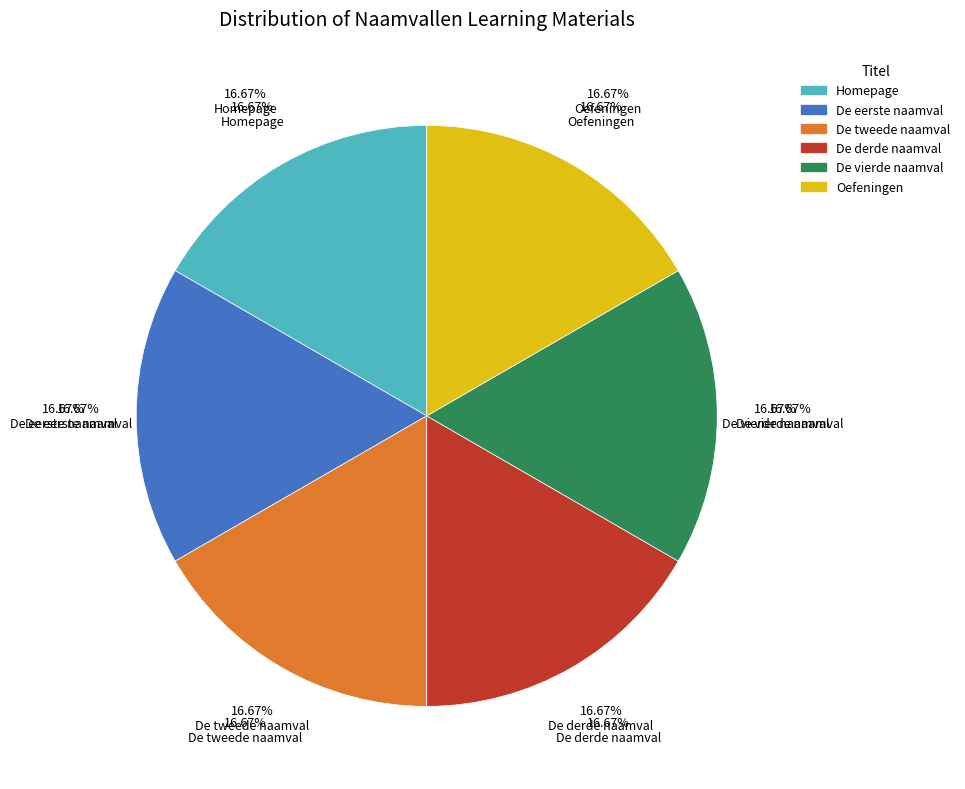

What percentage do Oefeningen and De vierde naamval together represent?

33.3%